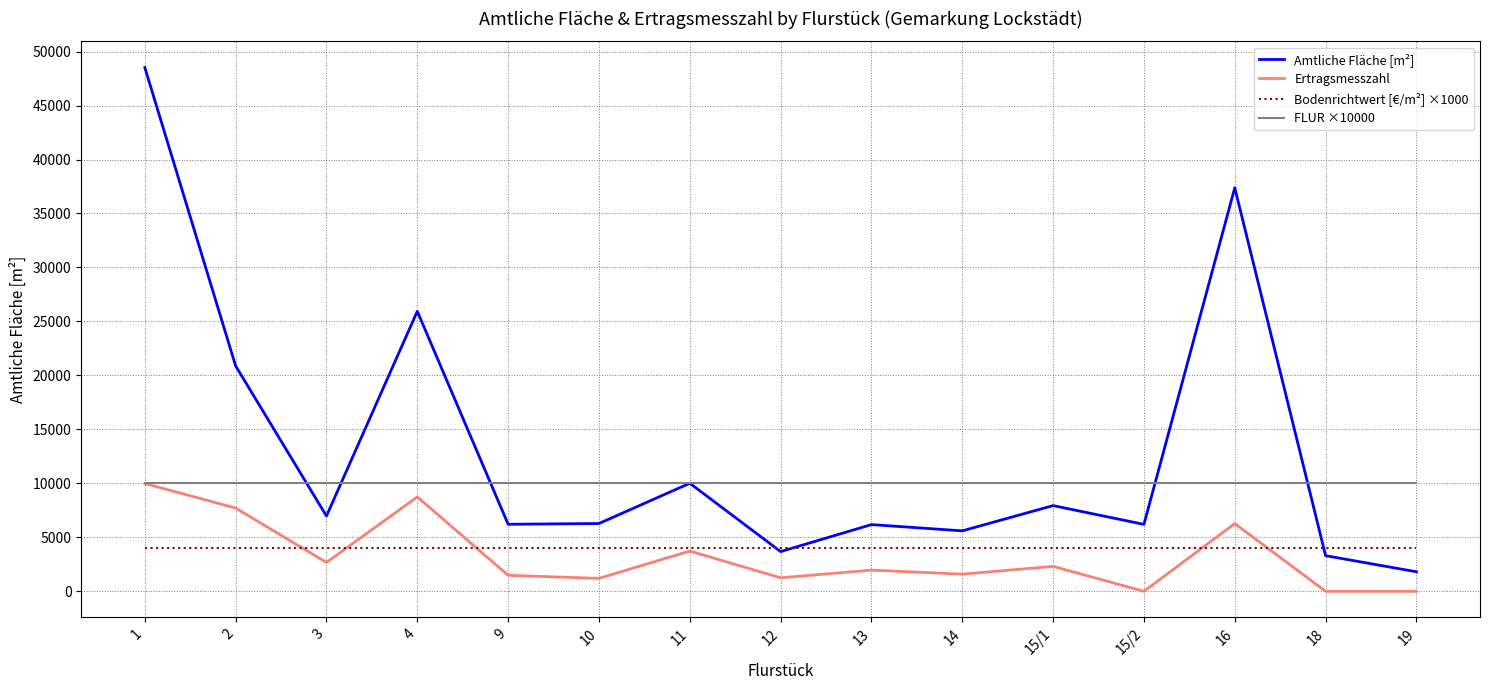

What is the spread (max minus min) of values at 16?

33380